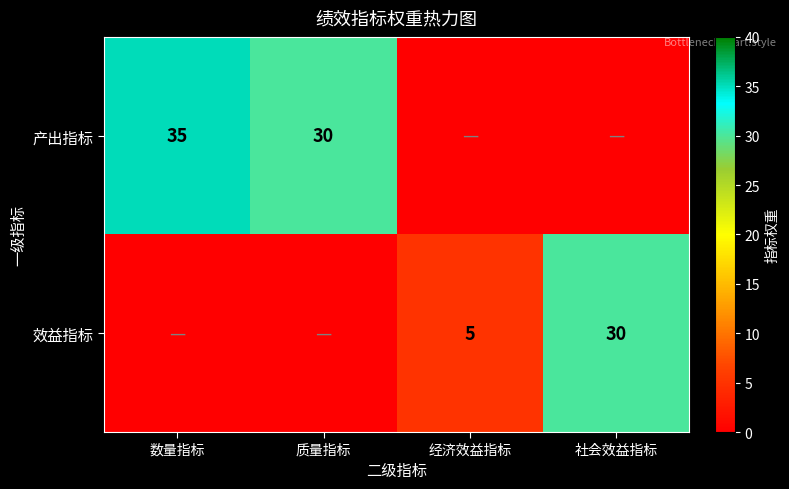

How many categories are shown in the chart?

4